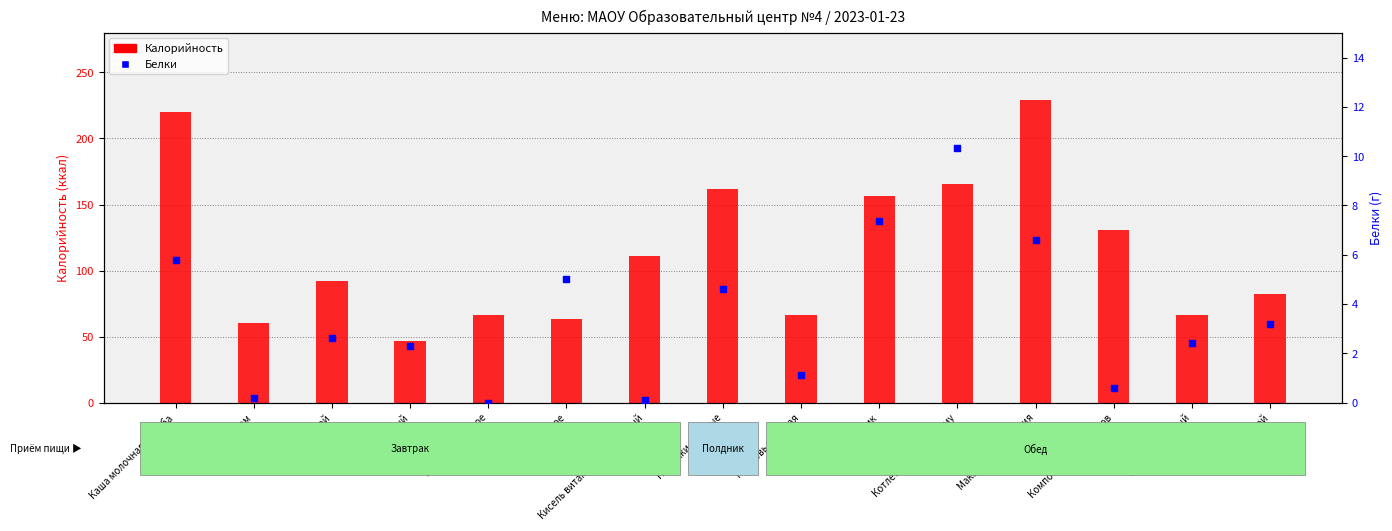

Which series has the largest Y range (max minus min)?

Калорийность